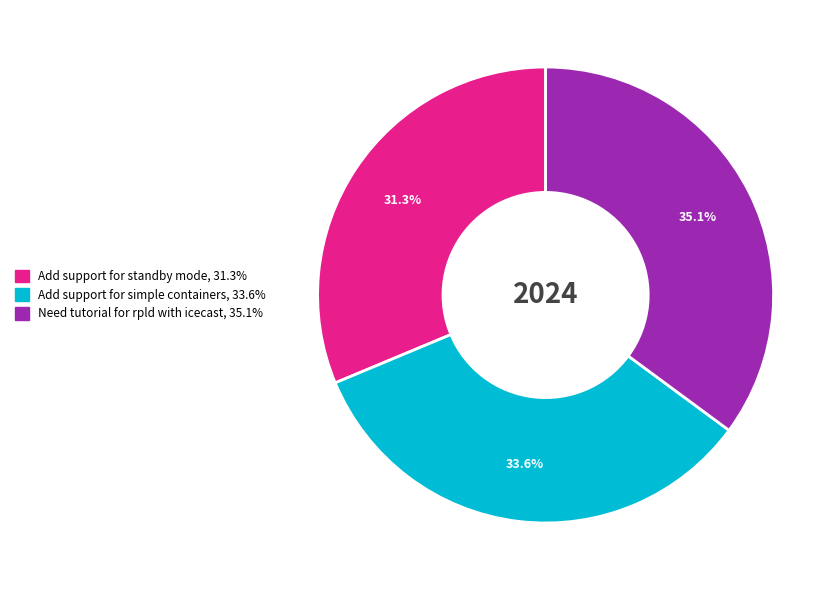

To the nearest percent, what is the combined percentage of Add support for standby mode and Add support for simple containers?

65%